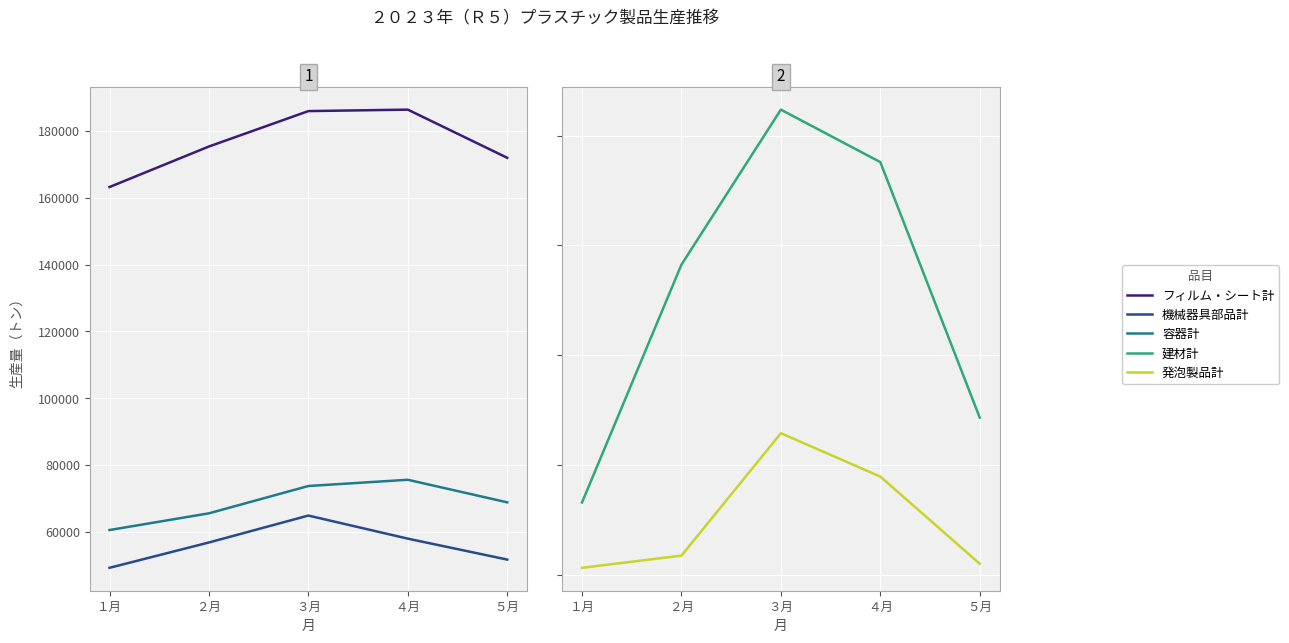

Which has a higher value, ３月 or ５月?

３月